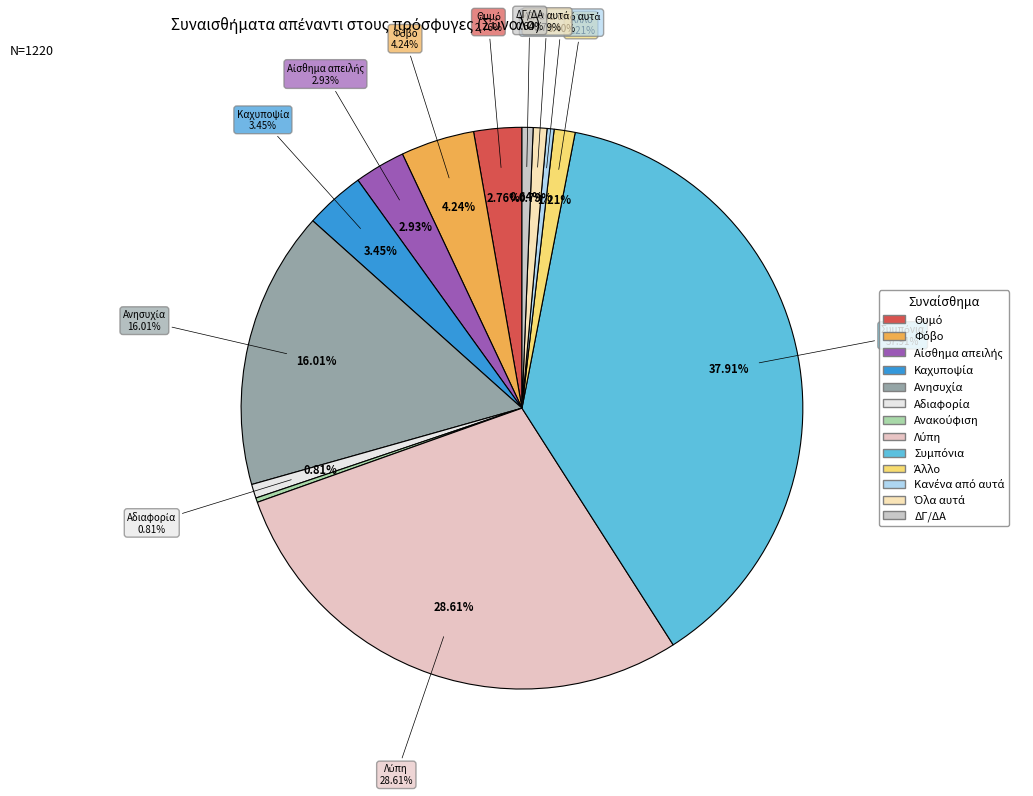

True or false: Αδιαφορία accounts for 14% of the total.

False